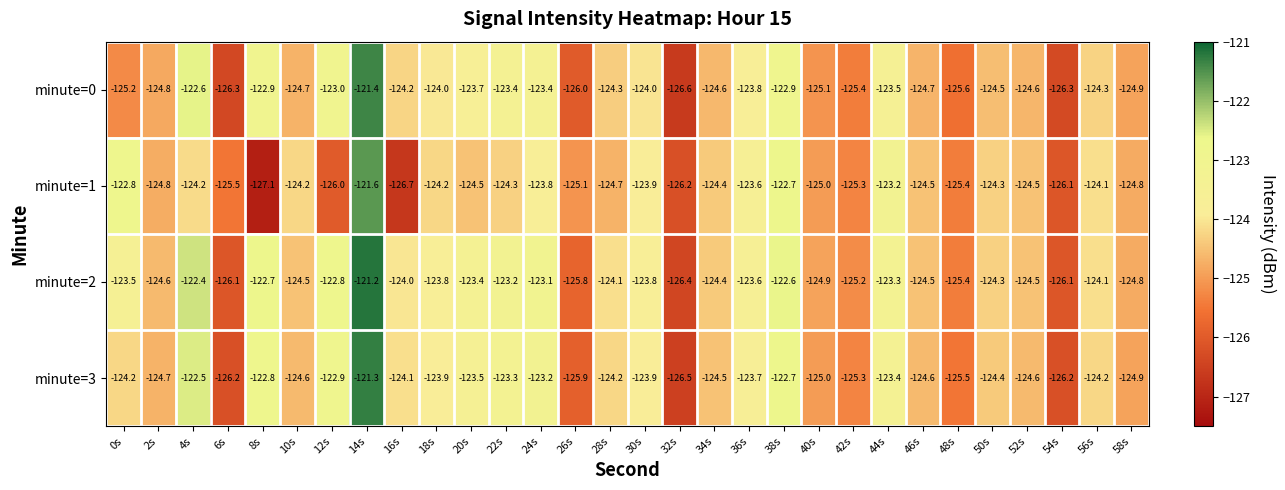

Rank the series at 8s from highest to lowest value.

minute=2, minute=3, minute=0, minute=1